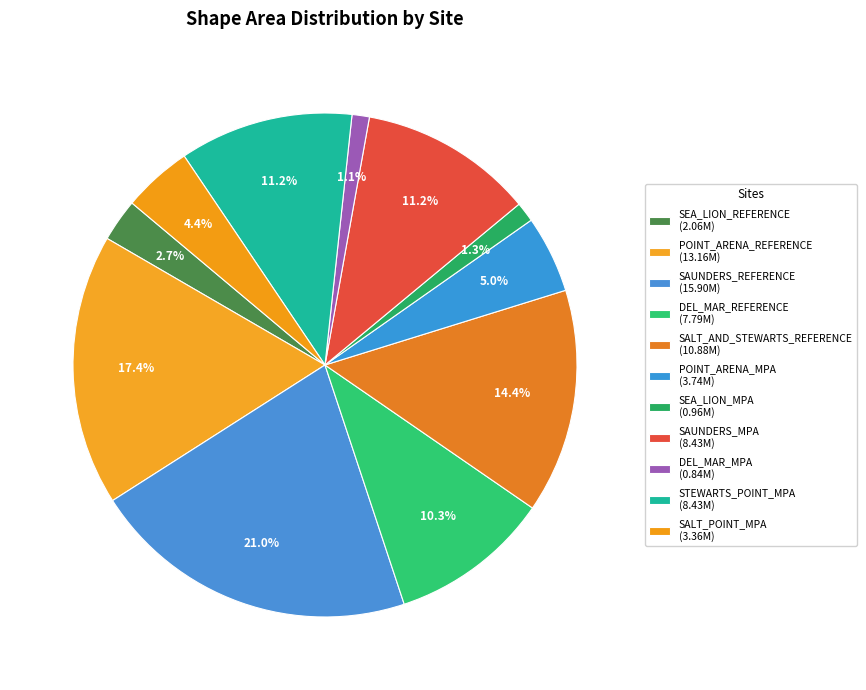

To the nearest percent, what is the combined percentage of SALT_AND_STEWARTS_REFERENCE and POINT_ARENA_REFERENCE?

32%